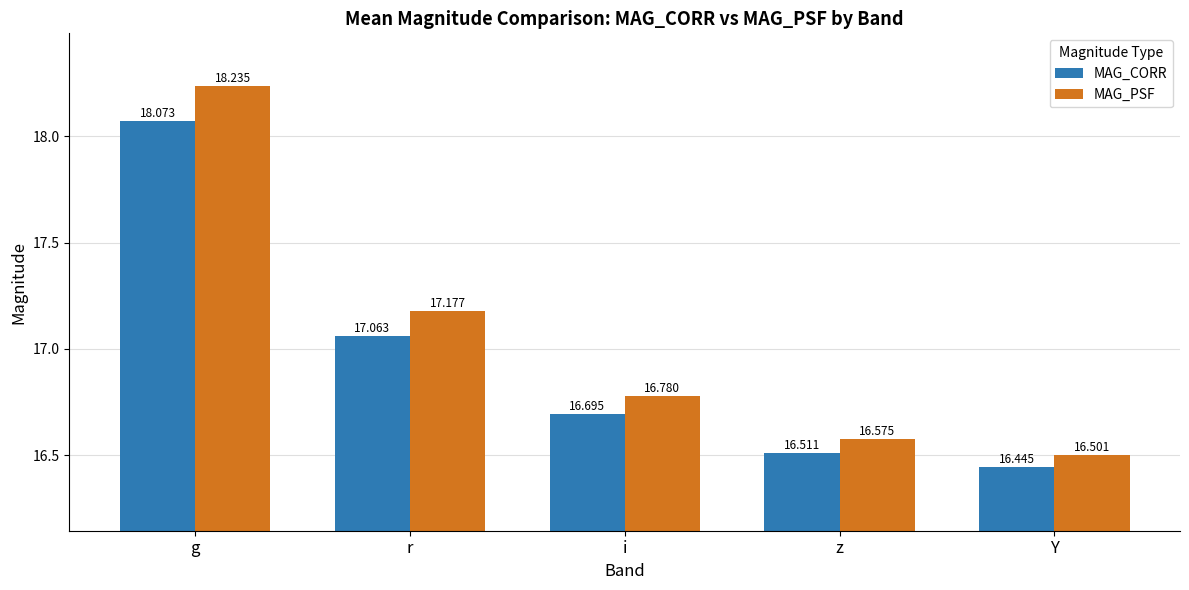

Is it true that MAG_PSF equals 4.1 at r?

False